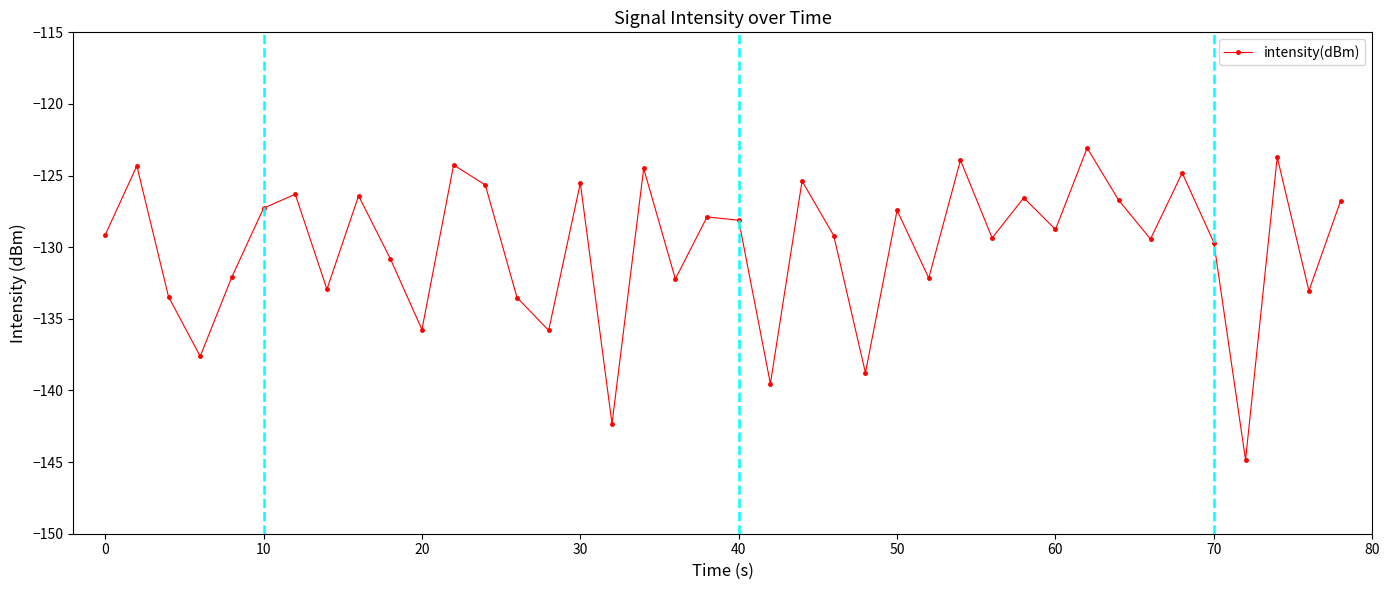

How many interior local peaks (higher than both neighbors) does the data have?

14